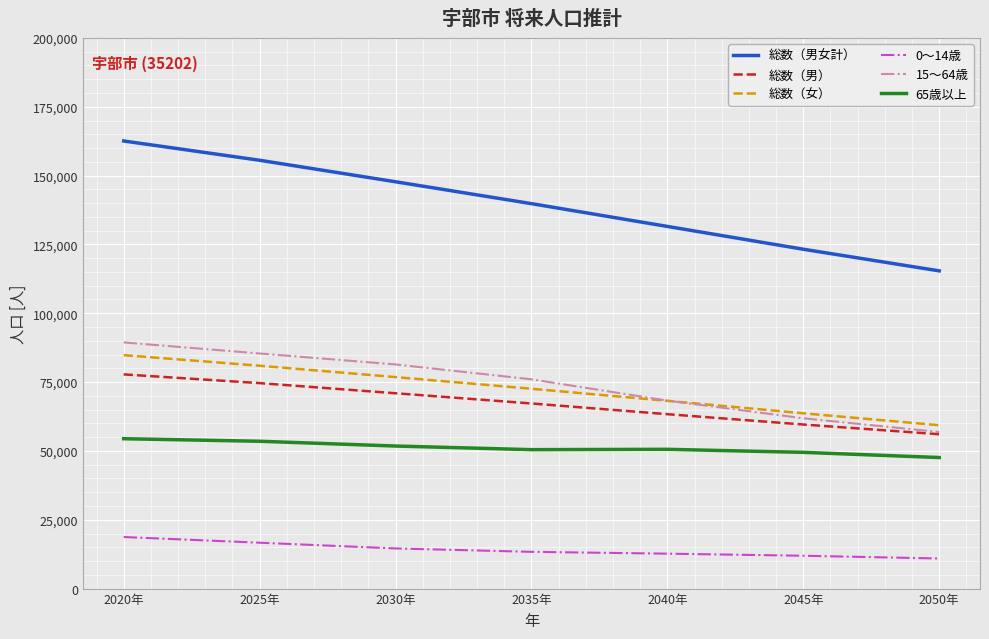

True or false: 0～14歳 and 総数（男） intersect in this chart.

False